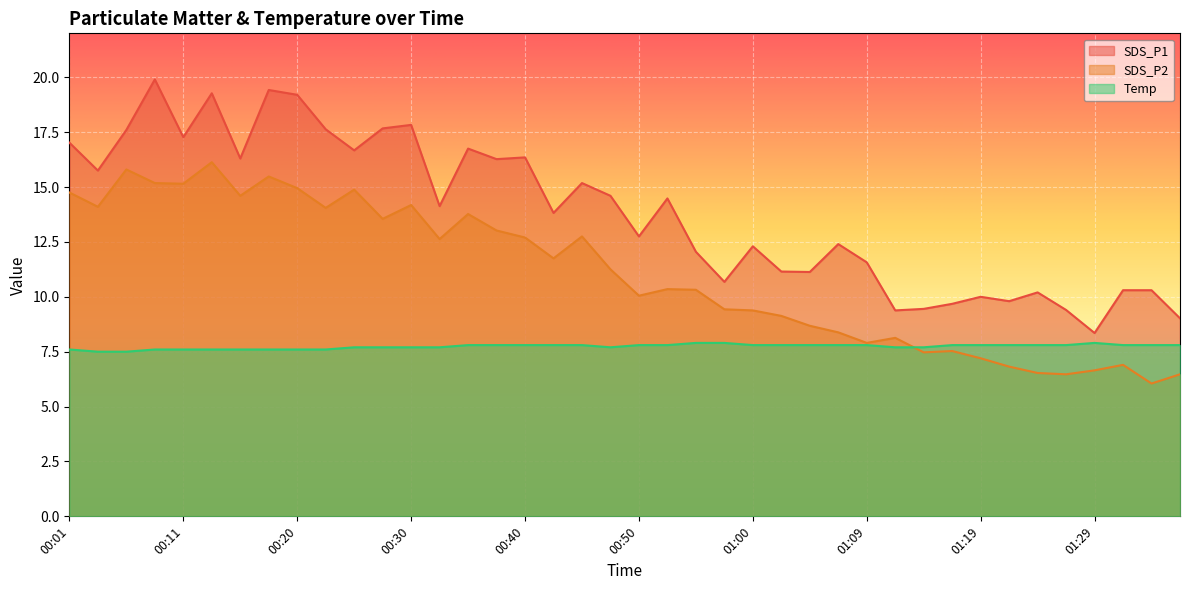

At which category is the sum across all series the highest?

00:13